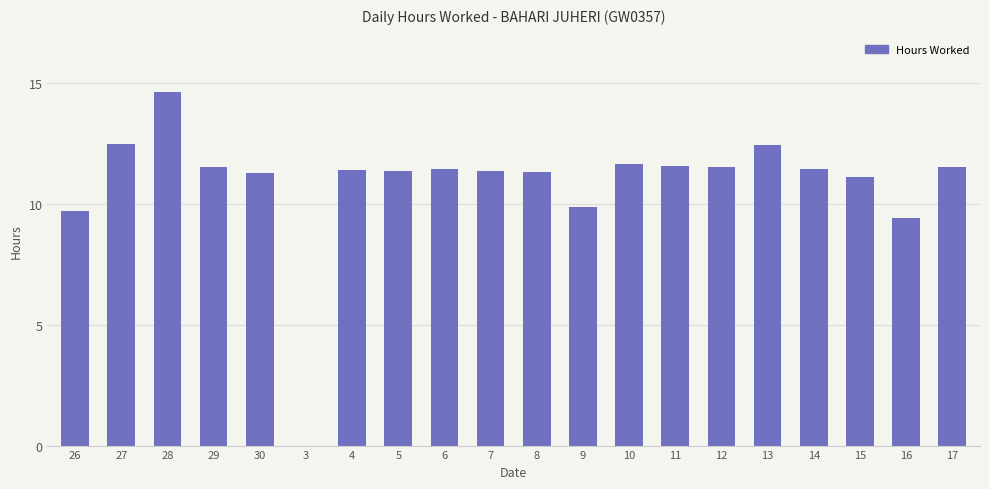

What is the maximum value shown in the chart?

14.6